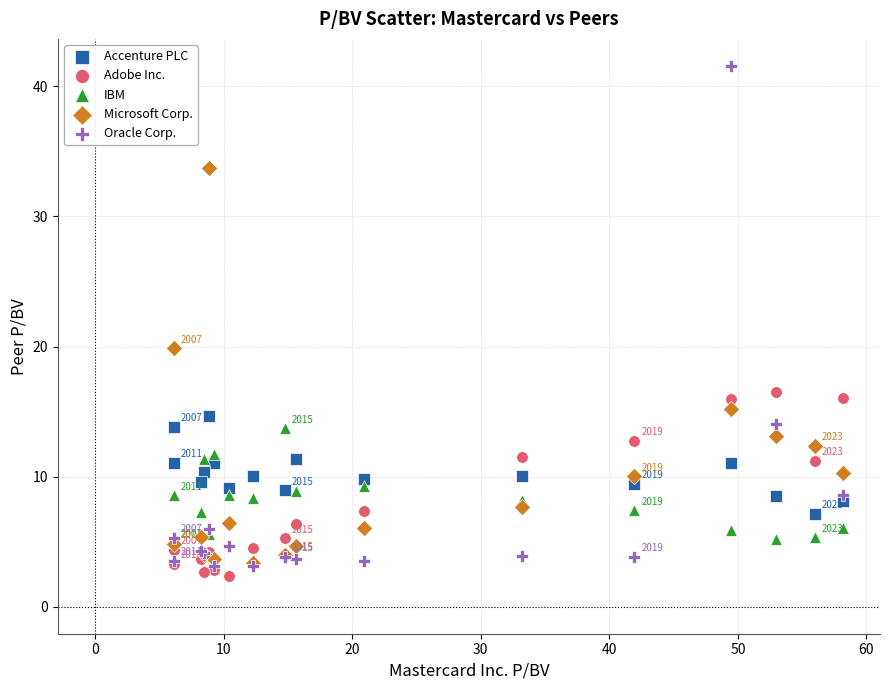

Which series contains the highest Y value?

Oracle Corp.